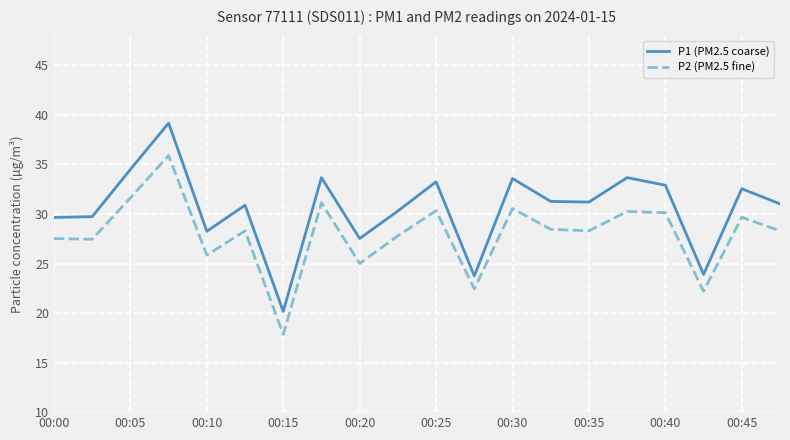

True or false: P1 (PM2.5 coarse) and P2 (PM2.5 fine) cross at least once.

False